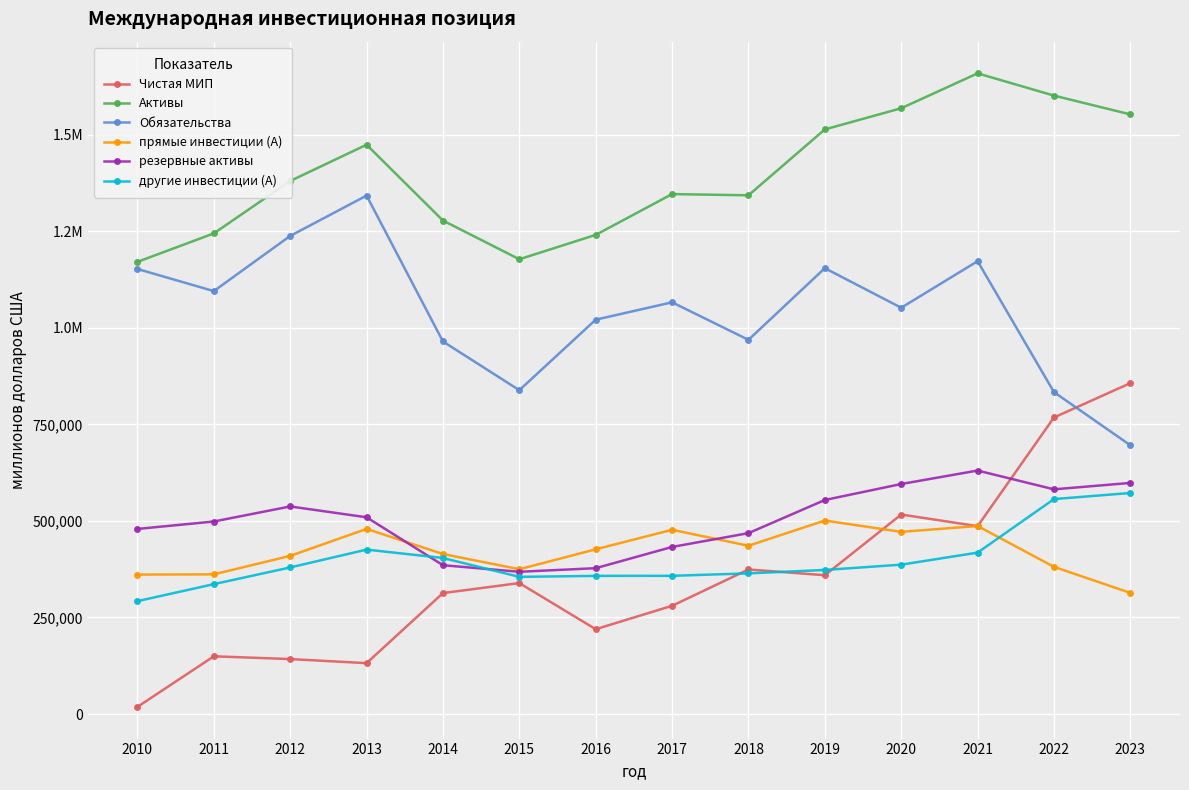

What are all the series names shown in the legend?

Чистая МИП, Активы, Обязательства, прямые инвестиции (А), резервные активы, другие инвестиции (А)